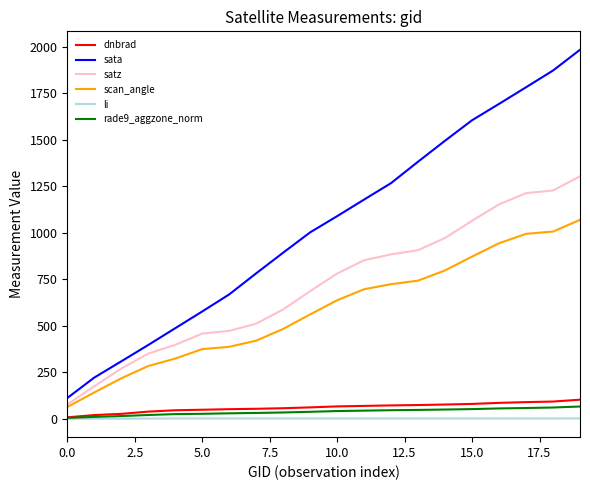

What is the highest value of the scan_angle series?

1069.3